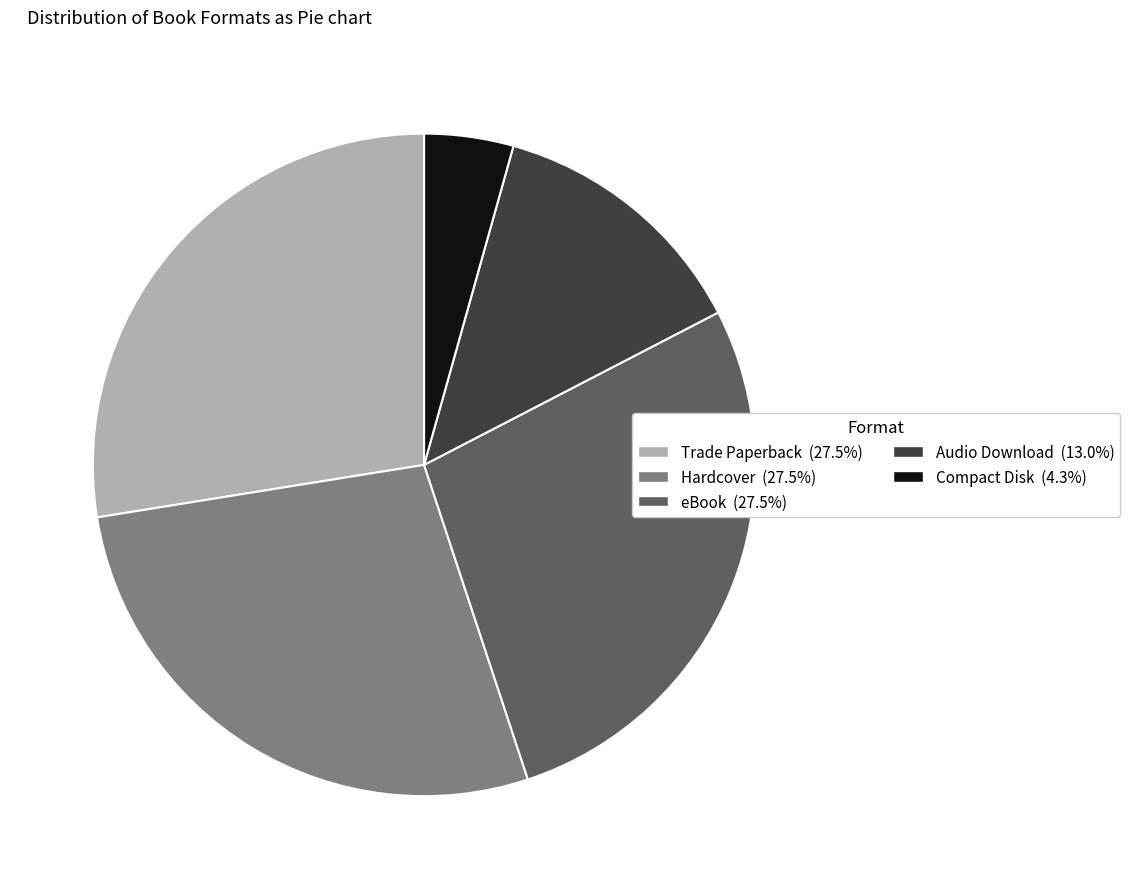

Between Compact Disk and Audio Download, which is larger?

Audio Download